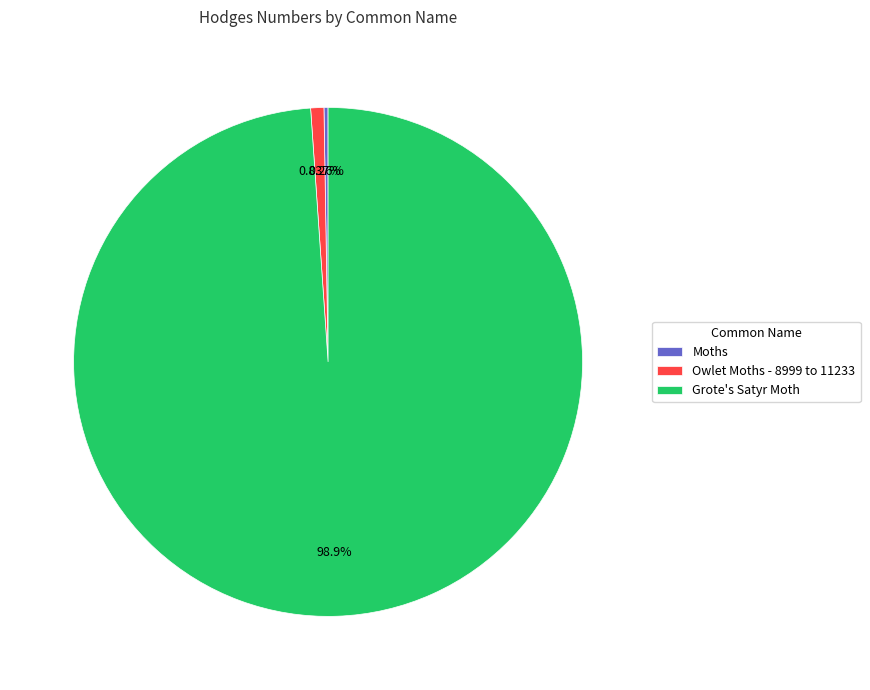

Which category has the biggest portion of the pie?

Grote's Satyr Moth